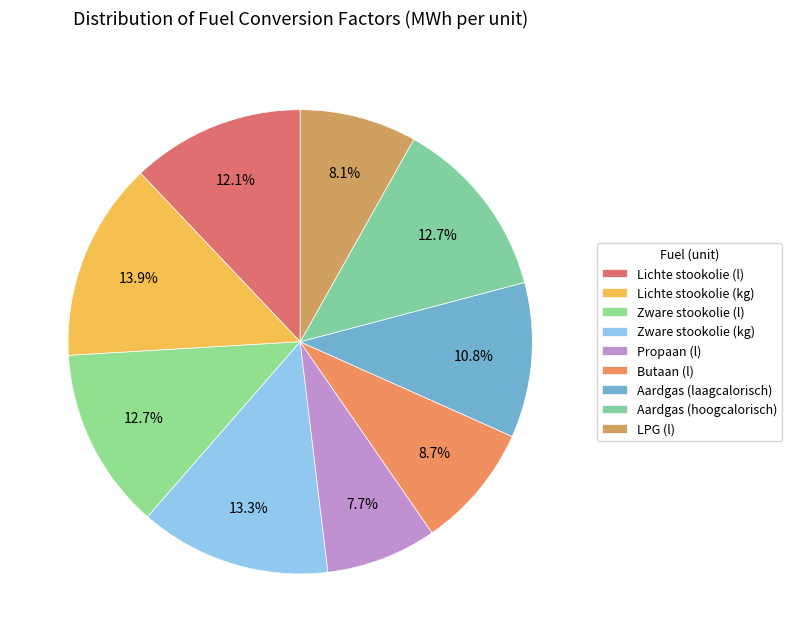

What is the largest slice in the pie chart?

Lichte stookolie (kg)